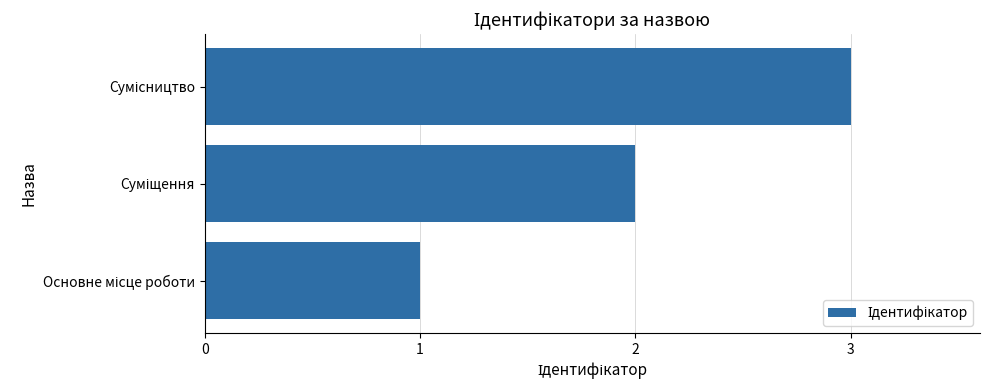

How many categories are shown in the chart?

3